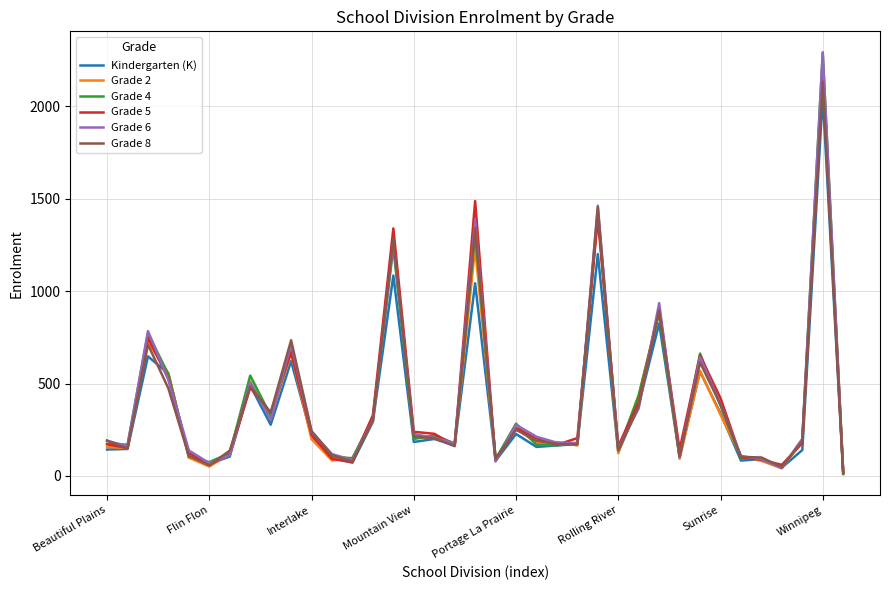

What is the greatest value displayed?

2291